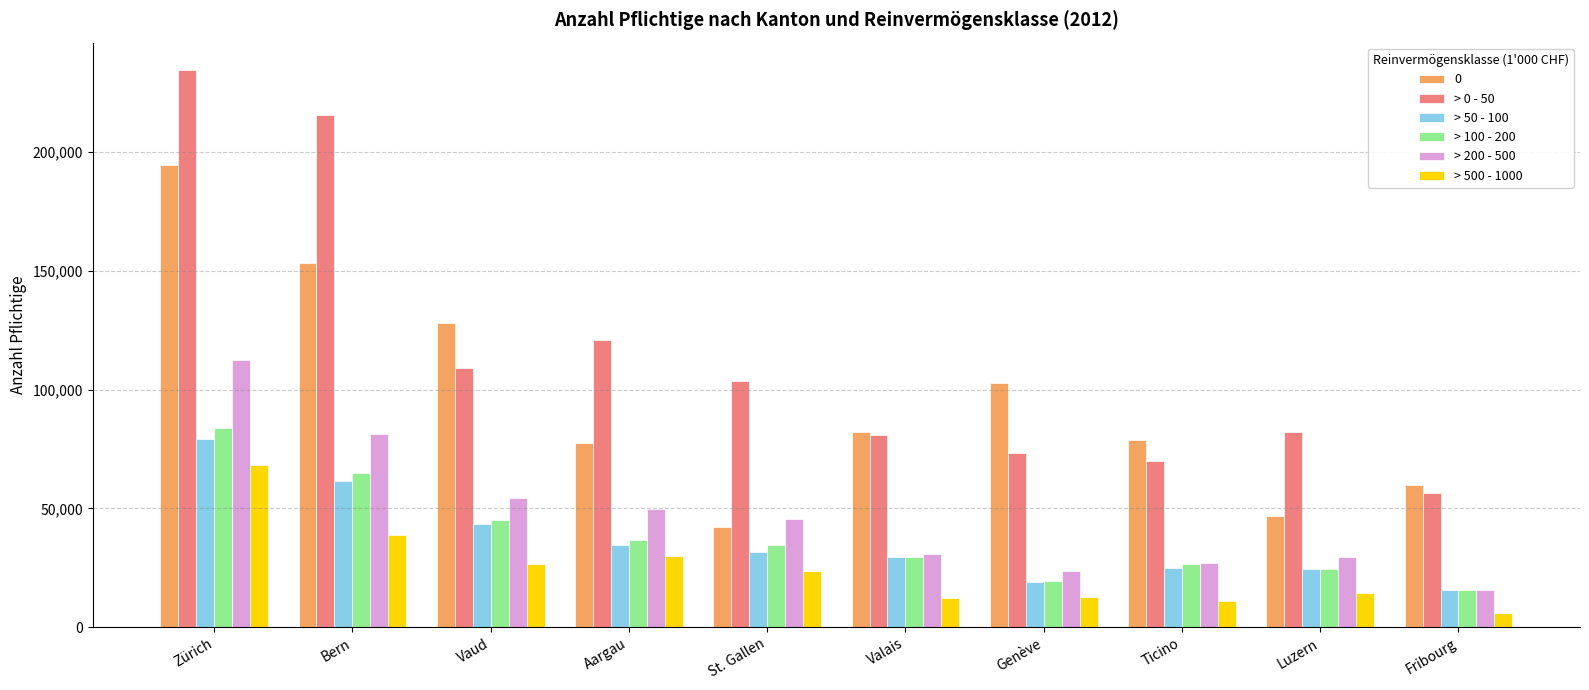

Which category has the highest value in the > 500 - 1000 series?

Zürich